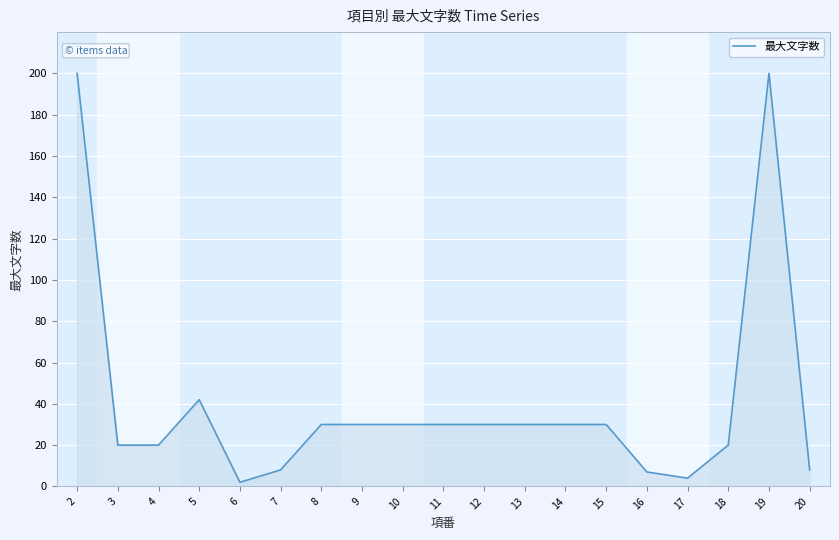

At which category does the chart reach its minimum across all series?

6